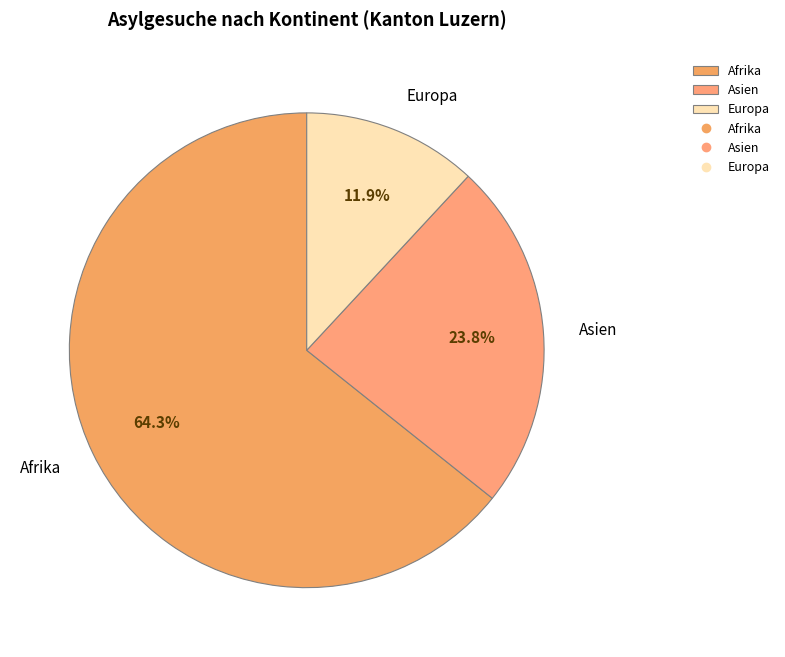

What is the smallest slice in the pie chart?

Europa